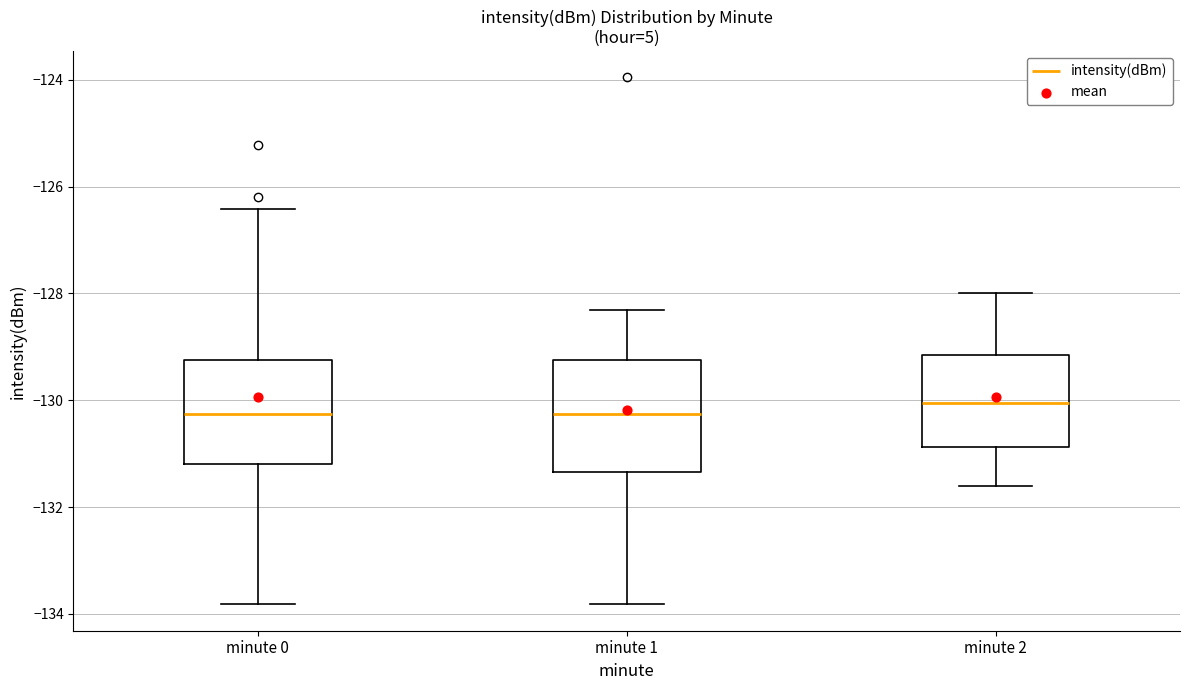

Reading left to right, read every box against the y-axis: the position of its median line, the range the box covers, and the ends of its whiskers. The values are not printed on the chart, so give them approximately, as read against the axis.

minute 0: median -130.2, box -131.2 to -129.2, whiskers -133.8 to -126.4
minute 1: median -130.2, box -131.4 to -129.2, whiskers -133.8 to -128.2
minute 2: median -130.0, box -130.8 to -129.2, whiskers -131.6 to -128.0